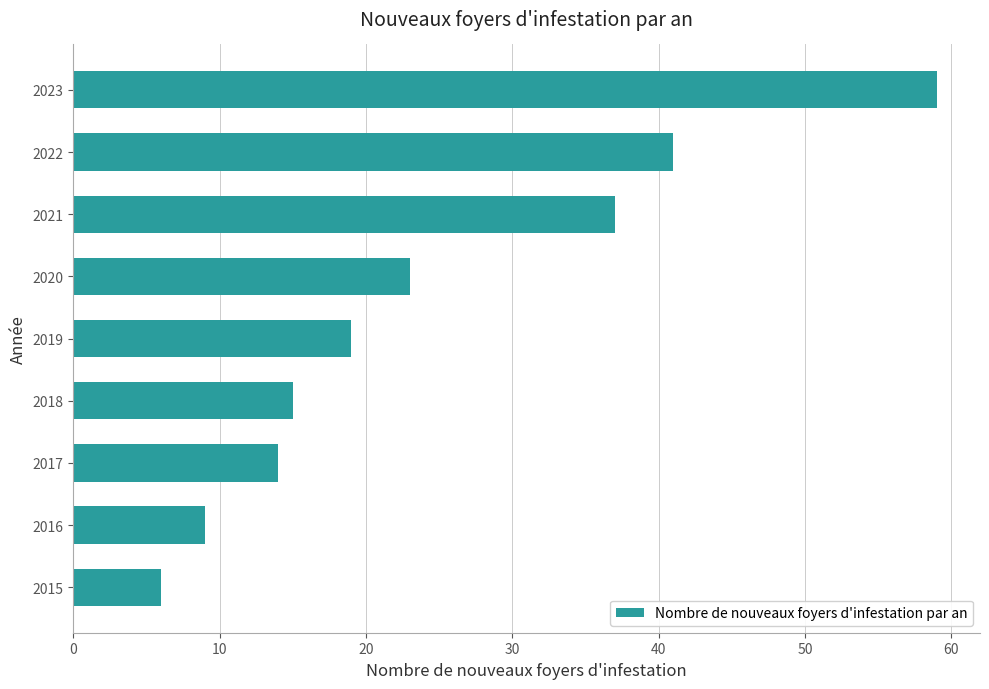

True or false: the data shows 34 at 2020.

False